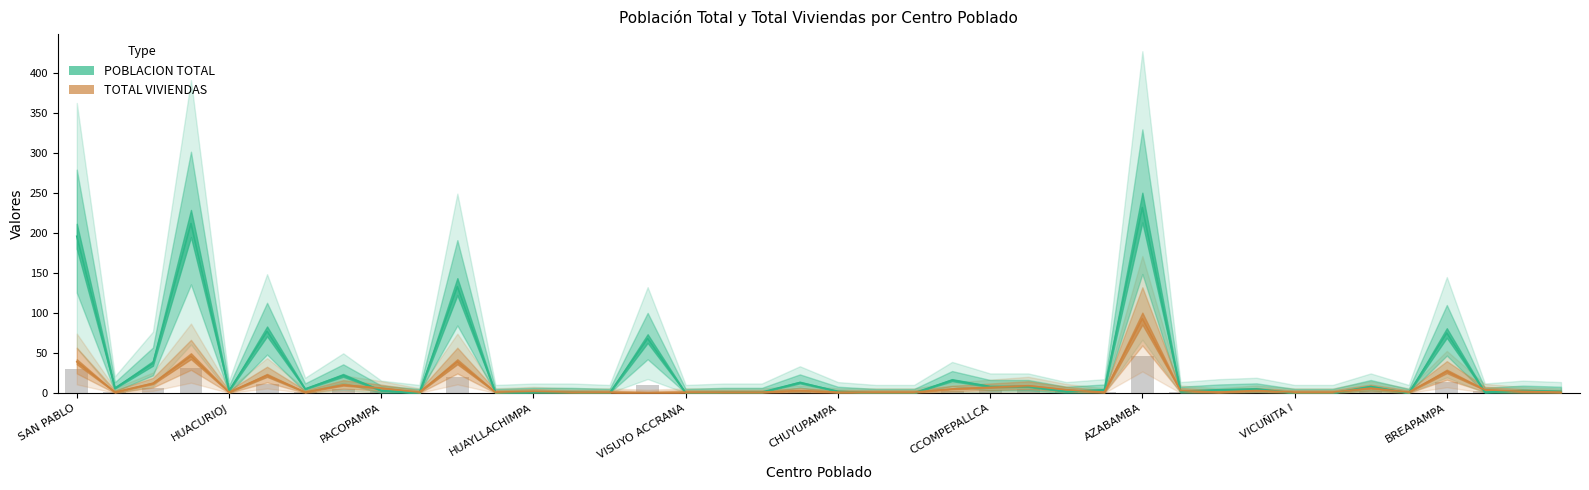

List the series in order of their overall mean, lowest first.

TOTAL VIVIENDAS, POBLACION TOTAL